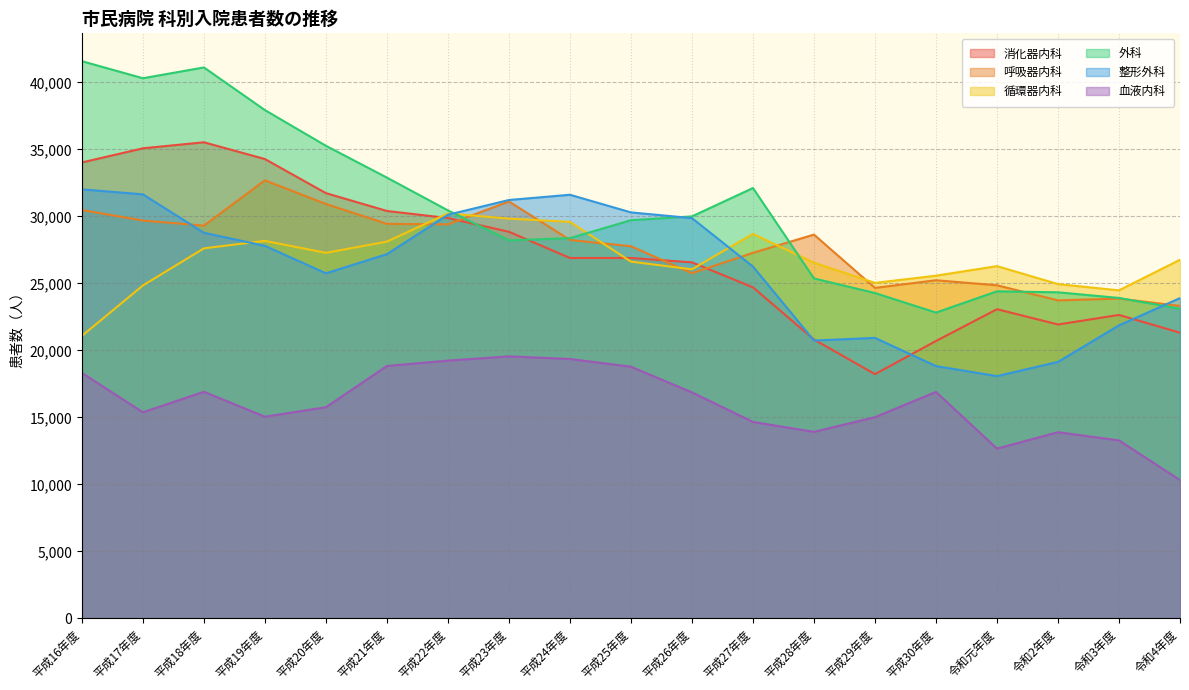

Reading left to right, extract all data points from this chart.

消化器内科: 平成16年度=34031	平成17年度=35087	平成18年度=35536	平成19年度=34285	平成20年度=31742	平成21年度=30411	平成22年度=29882	平成23年度=28858	平成24年度=26901	平成25年度=26901	平成26年度=26577	平成27年度=24711	平成28年度=20819	平成29年度=18234	平成30年度=20707	令和元年度=23080	令和2年度=21940	令和3年度=22652	令和4年度=21327
呼吸器内科: 平成16年度=30479	平成17年度=29696	平成18年度=29318	平成19年度=32695	平成20年度=30931	平成21年度=29449	平成22年度=29410	平成23年度=31120	平成24年度=28246	平成25年度=27780	平成26年度=25766	平成27年度=27286	平成28年度=28647	平成29年度=24670	平成30年度=25240	令和元年度=24864	令和2年度=23738	令和3年度=23873	令和4年度=23324
循環器内科: 平成16年度=21087	平成17年度=24852	平成18年度=27621	平成19年度=28180	平成20年度=27286	平成21年度=28126	平成22年度=30230	平成23年度=29837	平成24年度=29596	平成25年度=26631	平成26年度=26058	平成27年度=28700	平成28年度=26547	平成29年度=25044	平成30年度=25581	令和元年度=26294	令和2年度=24954	令和3年度=24487	令和4年度=26768
外科: 平成16年度=41587	平成17年度=40316	平成18年度=41121	平成19年度=37938	平成20年度=35274	平成21年度=32898	平成22年度=30454	平成23年度=28218	平成24年度=28381	平成25年度=29723	平成26年度=30005	平成27年度=32123	平成28年度=25377	平成29年度=24286	平成30年度=22827	令和元年度=24414	令和2年度=24341	令和3年度=23920	令和4年度=23111
整形外科: 平成16年度=32022	平成17年度=31651	平成18年度=28783	平成19年度=27807	平成20年度=25758	平成21年度=27189	平成22年度=30128	平成23年度=31229	平成24年度=31619	平成25年度=30304	平成26年度=29876	平成27年度=26262	平成28年度=20741	平成29年度=20940	平成30年度=18834	令和元年度=18086	令和2年度=19148	令和3年度=21875	令和4年度=23910
血液内科: 平成16年度=18324	平成17年度=15387	平成18年度=16919	平成19年度=15058	平成20年度=15767	平成21年度=18843	平成22年度=19245	平成23年度=19561	平成24年度=19365	平成25年度=18788	平成26年度=16873	平成27年度=14668	平成28年度=13927	平成29年度=15022	平成30年度=16909	令和元年度=12677	令和2年度=13902	令和3年度=13289	令和4年度=10327